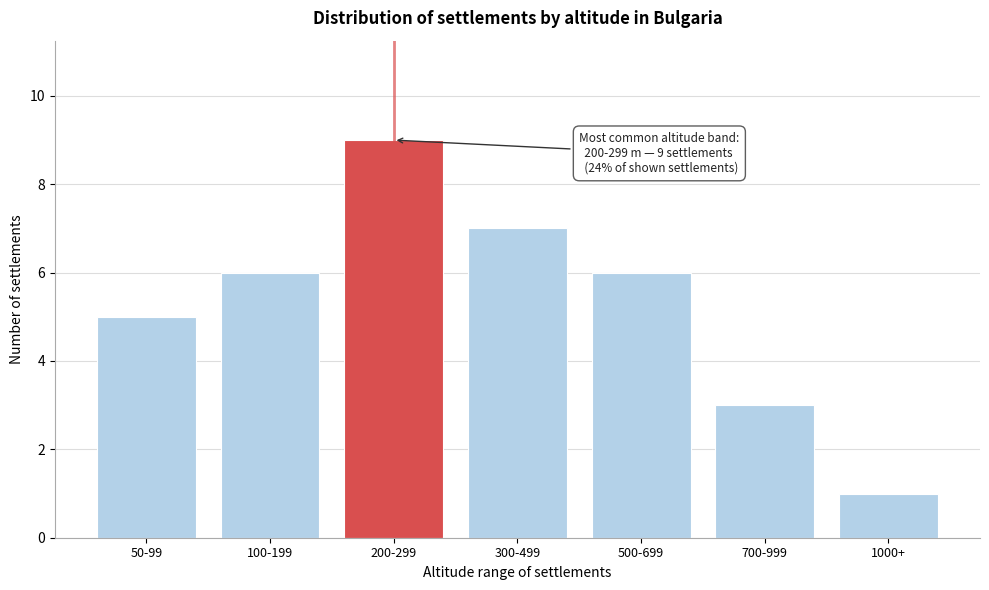

Reading left to right, list all the values displayed in this chart.

5	6	9	7	6	3	1